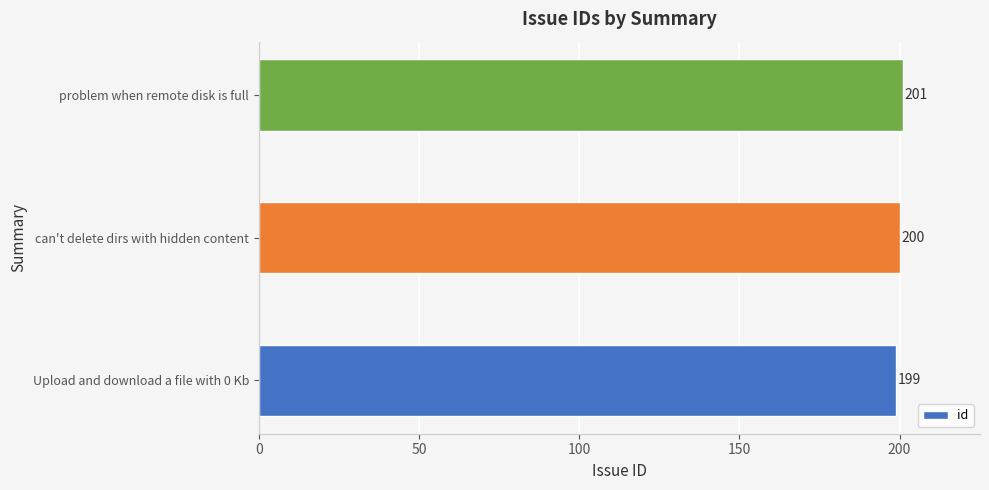

What is the average value?

200